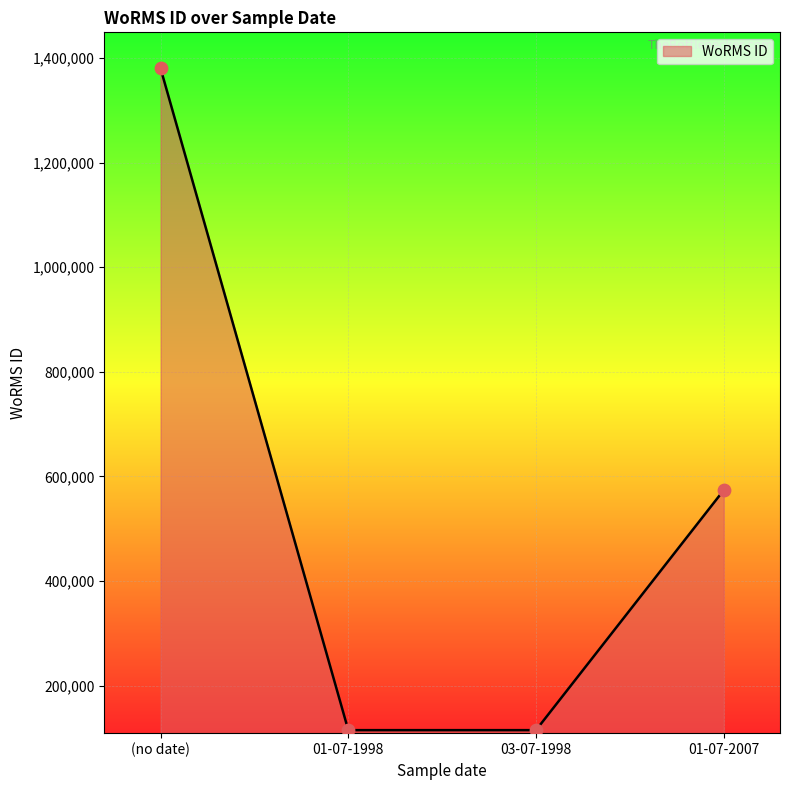

What is the ratio of the value at (no date) to the value at 03-07-1998?

12.0